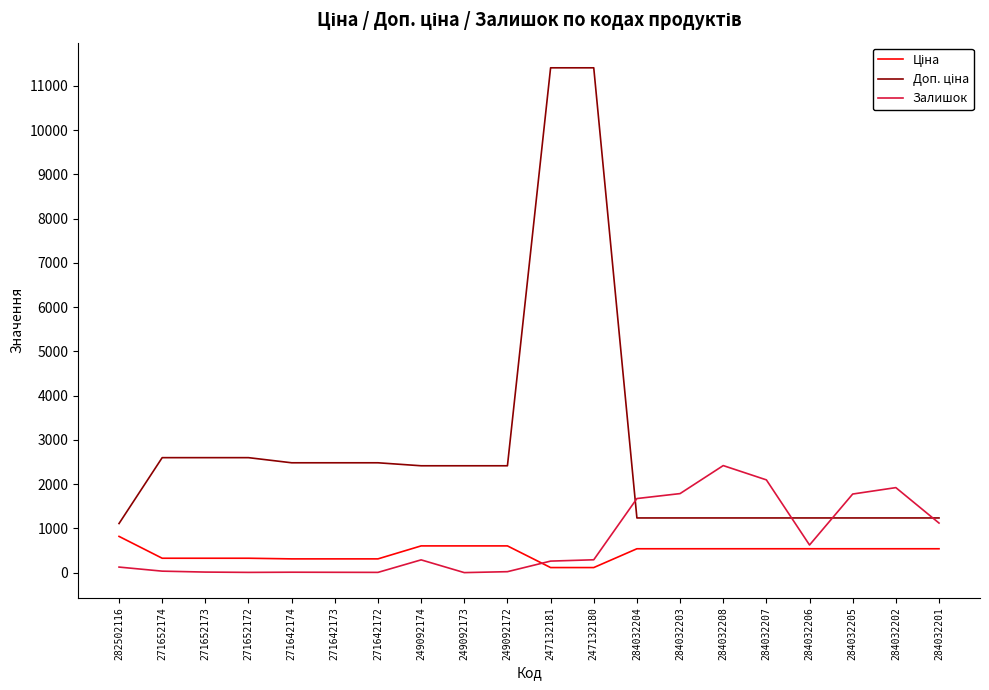

What is the highest value of the Залишок series?

2419.0